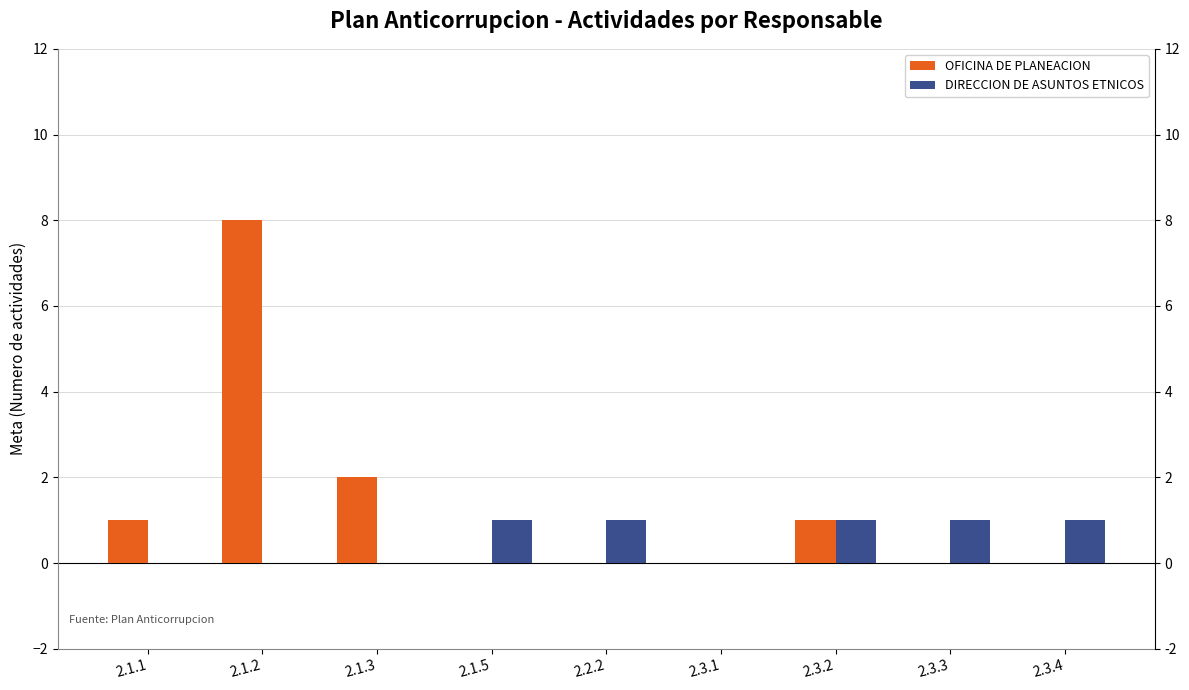

Which has a higher value, 2.1.3 or 2.3.2?

2.1.3